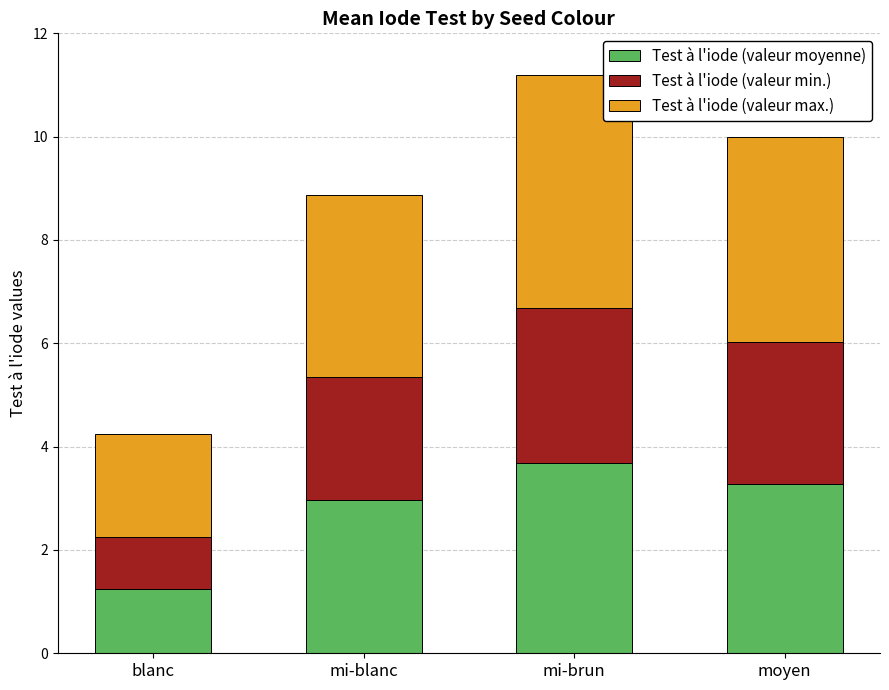

True or false: Test à l'iode (valeur moyenne) has a value of 1.4 at mi-blanc.

False